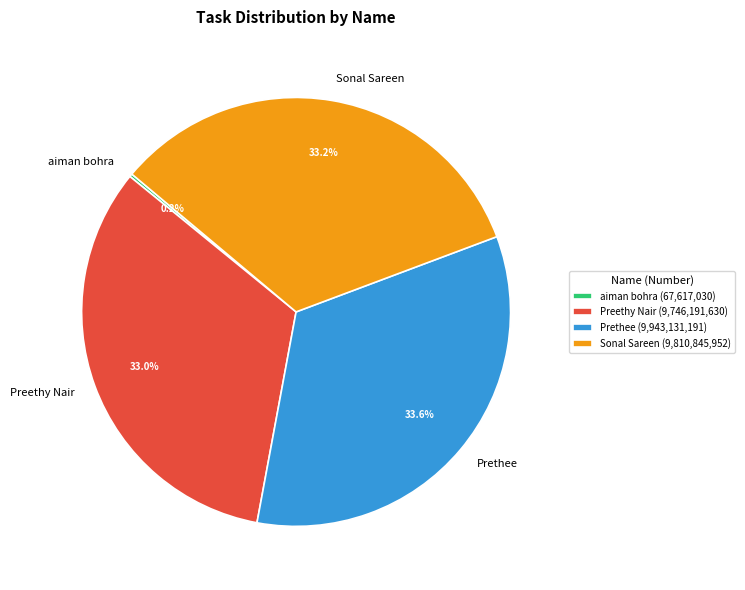

Approximately how many times larger is the value at Sonal Sareen compared to Preethy Nair?

1.0